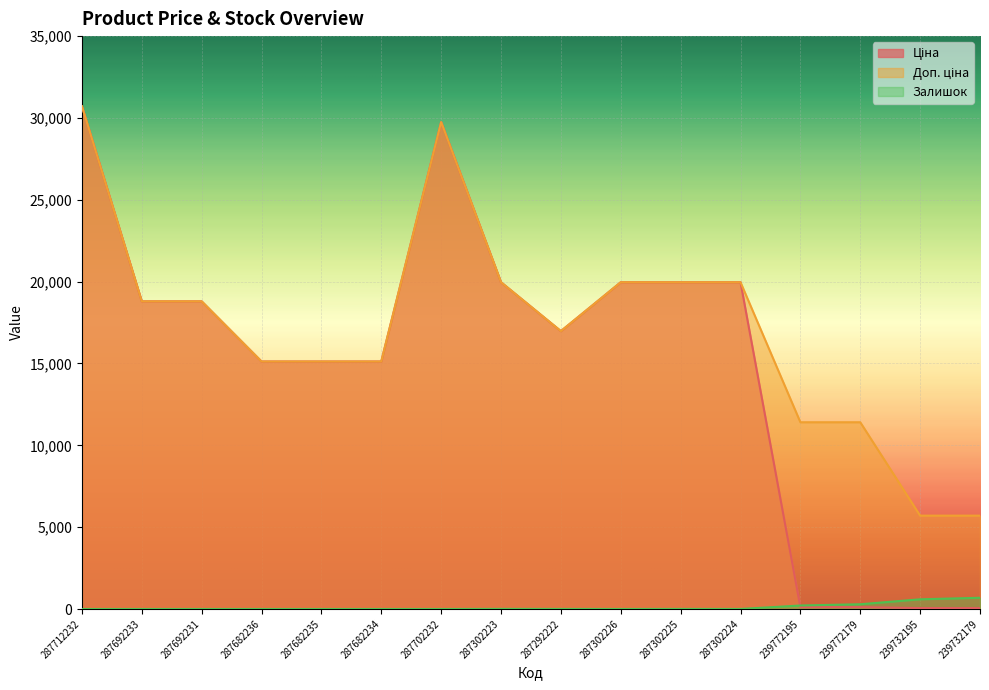

What is the average value of the Залишок series?

112.7